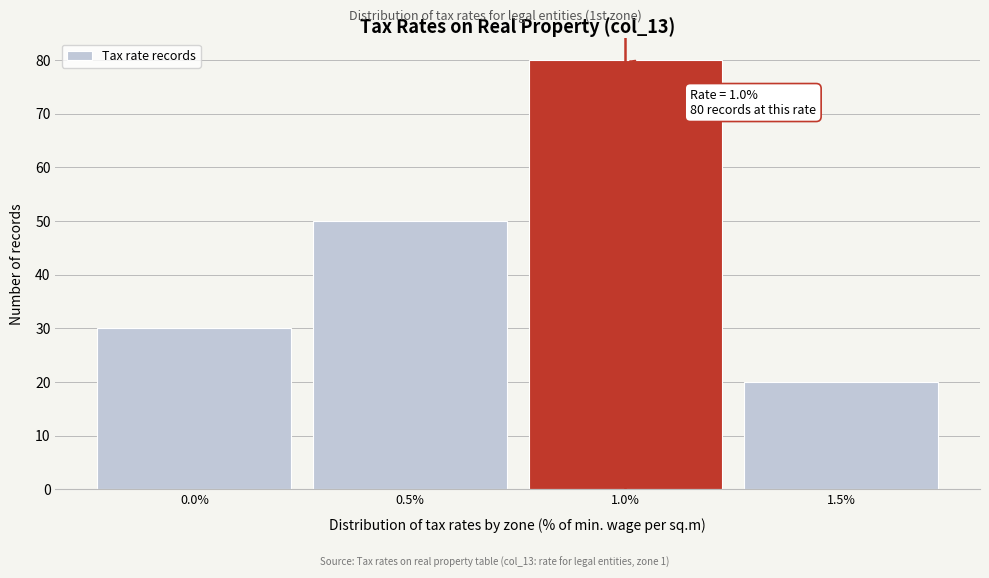

Reading left to right, what are all the values shown in this chart?

0.0%=30	0.5%=50	1.0%=80	1.5%=20